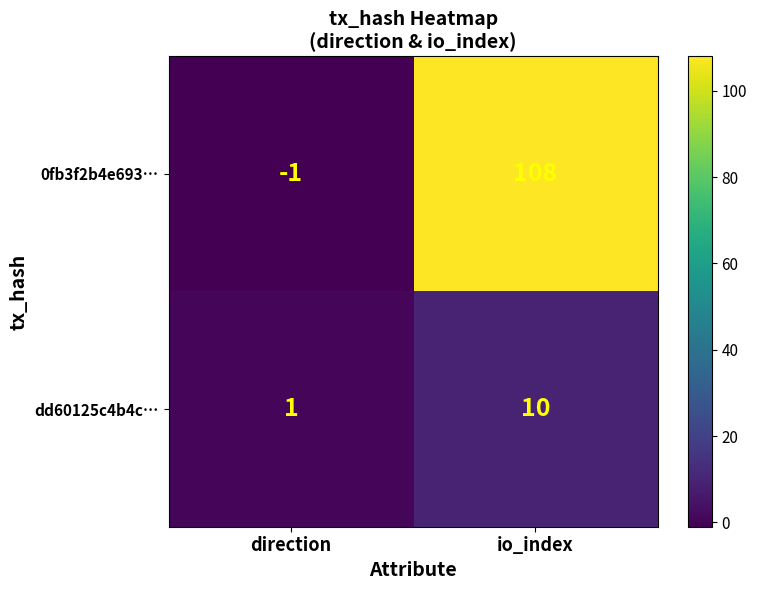

Which series has the largest total across all categories?

0fb3f2b4e693…